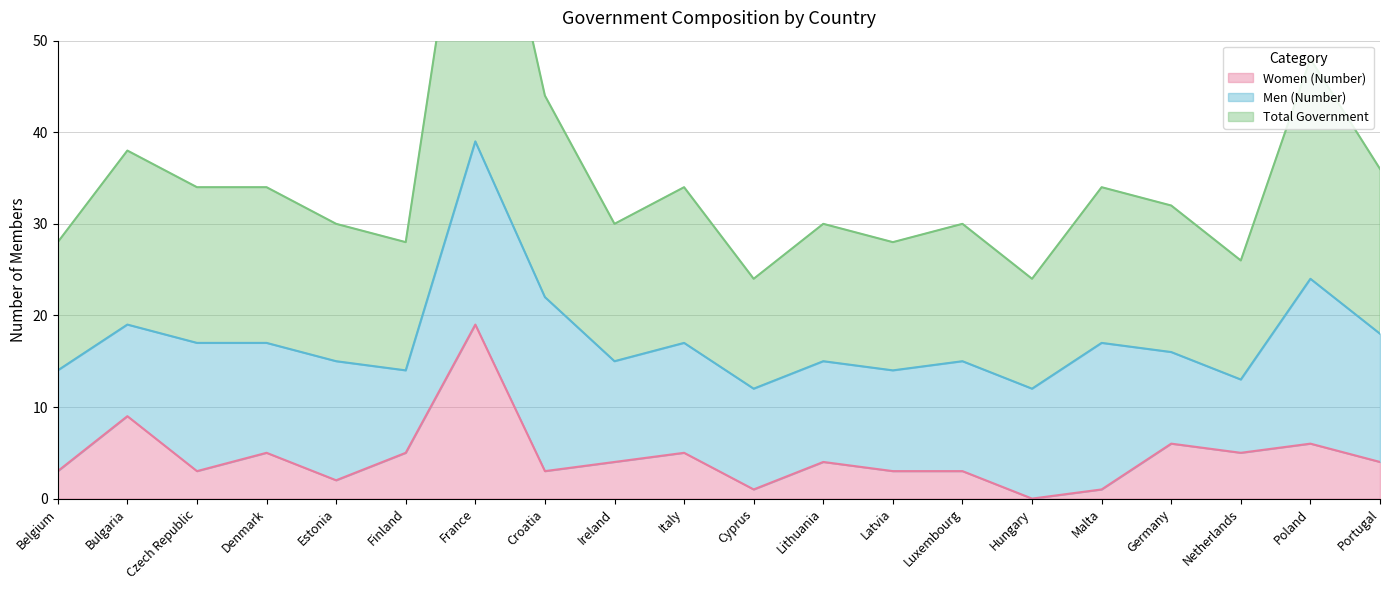

At which label does Total Government reach its minimum?

Cyprus